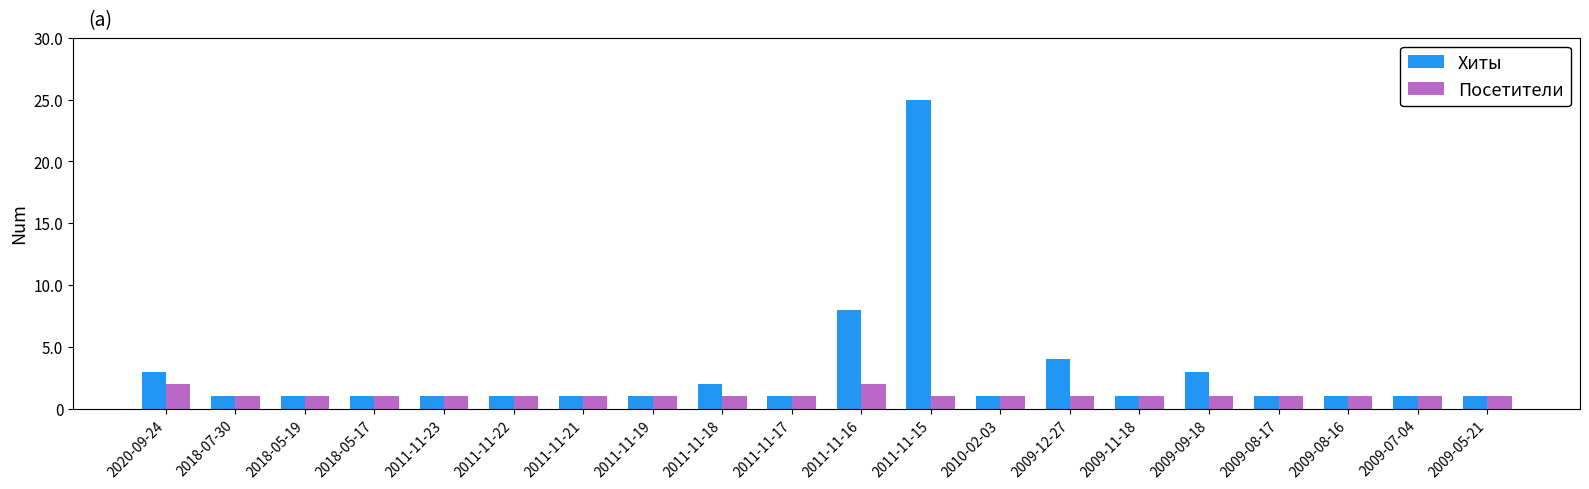

The value of Посетители at 2011-11-23 is 1. True or false?

True